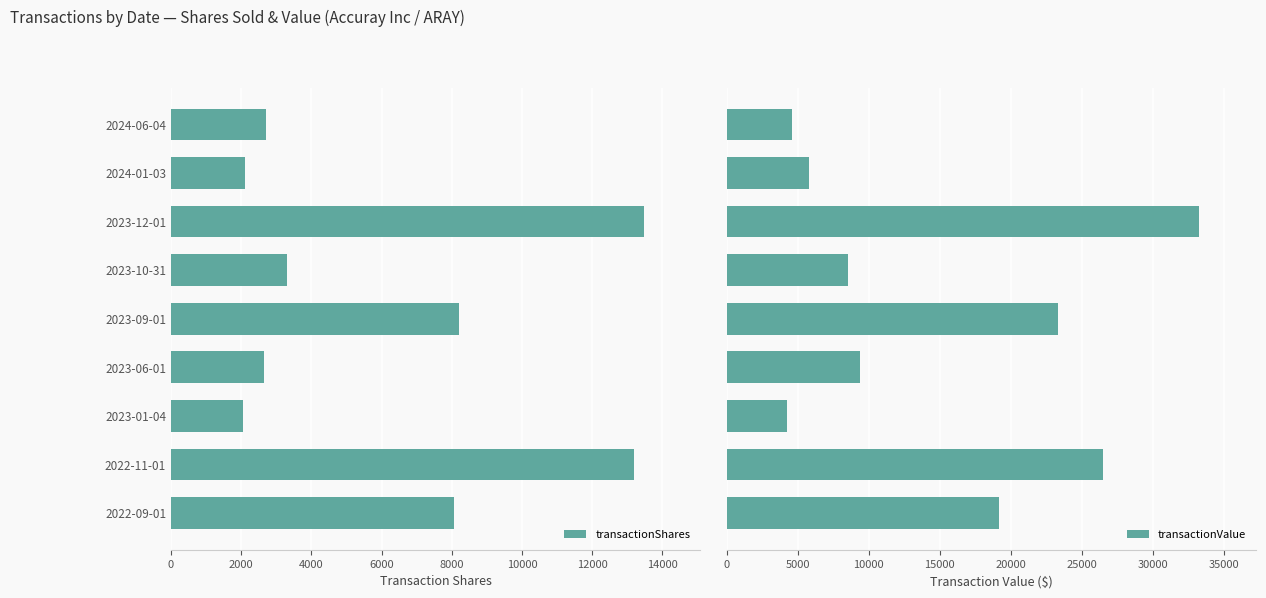

List the series in order of their peak value, lowest first.

transactionShares, transactionValue